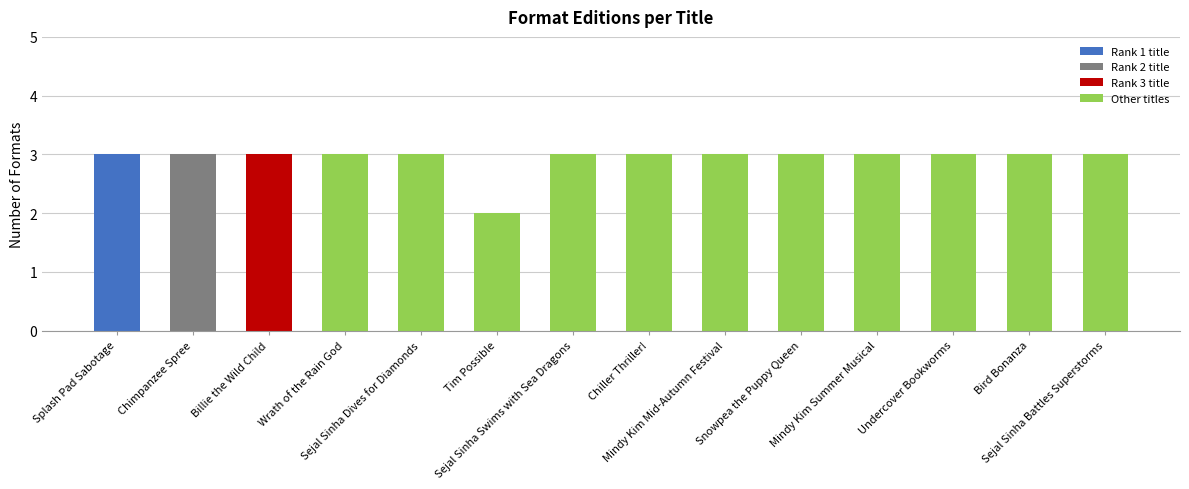

The chart shows a value of 4 at Chiller Thriller!. True or false?

False